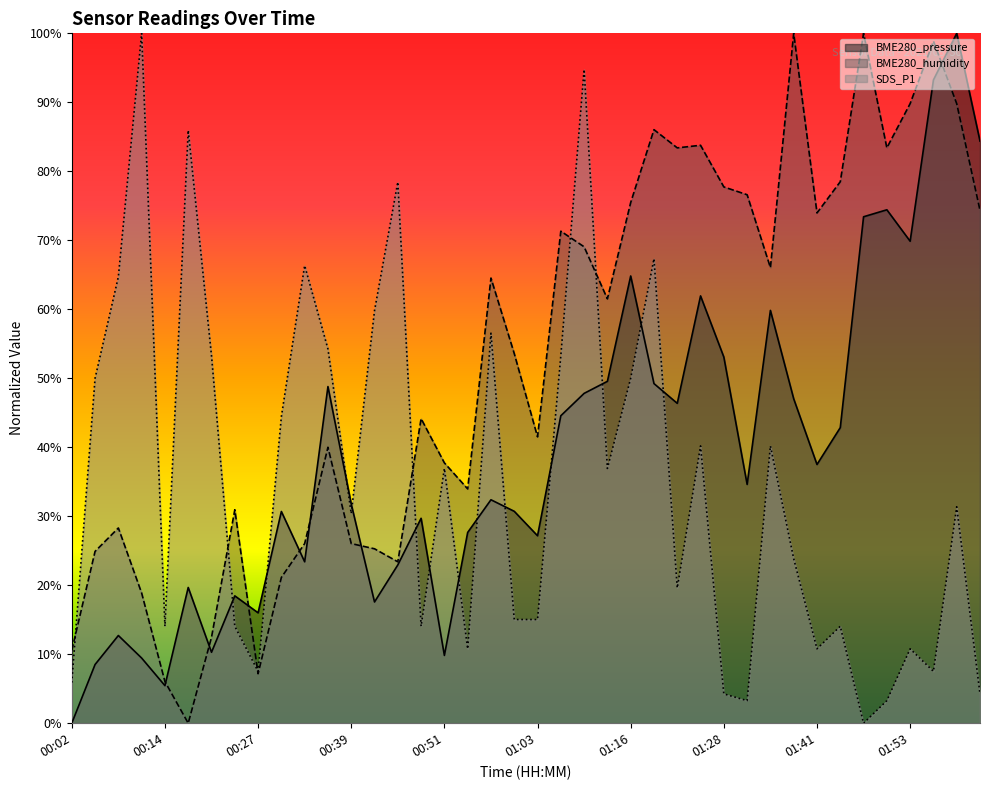

Reading right to left, extract all data points from this chart.

BME280_pressure: 02:06=84.4	02:03=100.0	01:59=93.2	01:53=69.9	01:50=74.4	01:47=73.4	01:44=42.8	01:41=37.5	01:37=47.0	01:34=59.8	01:31=34.6	01:28=53.1	01:25=61.9	01:22=46.4	01:19=49.2	01:16=64.8	01:13=49.6	01:10=47.8	01:06=44.6	01:03=27.2	01:00=30.7	00:57=32.4	00:54=27.7	00:51=9.8	00:48=29.7	00:45=22.9	00:42=17.6	00:39=31.8	00:36=48.8	00:33=23.4	00:30=30.7	00:27=16.0	00:23=18.5	00:20=10.3	00:17=19.7	00:14=5.4	00:11=9.4	00:08=12.7	00:05=8.5	00:02=0.0
BME280_humidity: 02:06=74.3	02:03=89.8	01:59=98.9	01:53=89.8	01:50=83.4	01:47=100.0	01:44=78.5	01:41=74.0	01:37=100.0	01:34=66.0	01:31=76.6	01:28=77.7	01:25=83.8	01:22=83.4	01:19=86.0	01:16=75.5	01:13=61.5	01:10=69.1	01:06=71.3	01:03=41.5	01:00=53.6	00:57=64.5	00:54=34.0	00:51=37.7	00:48=44.2	00:45=23.4	00:42=25.3	00:39=26.0	00:36=40.0	00:33=26.0	00:30=21.1	00:27=7.2	00:23=30.9	00:20=12.5	00:17=0.0	00:14=6.0	00:11=18.9	00:08=28.3	00:05=24.9	00:02=10.6
SDS_P1: 02:06=4.2	02:03=31.4	01:59=7.5	01:53=10.8	01:50=3.3	01:47=0.0	01:44=14.1	01:41=10.8	01:37=23.9	01:34=40.2	01:31=3.3	01:28=4.2	01:25=40.2	01:22=19.6	01:19=67.3	01:16=50.0	01:13=36.9	01:10=94.8	01:06=53.3	01:03=15.0	01:00=15.0	00:57=56.5	00:54=10.8	00:51=36.9	00:48=14.1	00:45=78.4	00:42=59.8	00:39=30.4	00:36=54.2	00:33=66.3	00:30=44.4	00:27=7.5	00:23=14.1	00:20=53.3	00:17=85.9	00:14=14.1	00:11=100.0	00:08=64.7	00:05=50.0	00:02=5.9